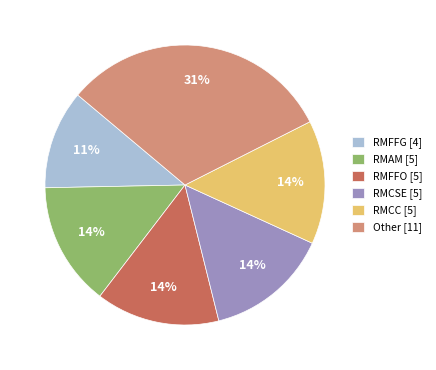

Is it true that RMFFO [5] is 2% of the pie?

False